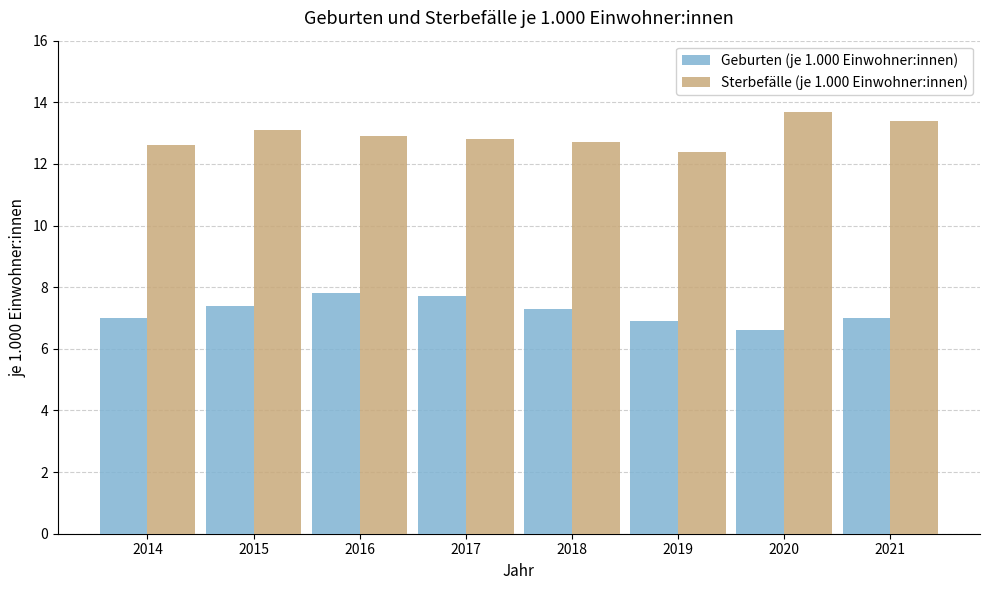

Reading right to left, transcribe all the data shown in this chart.

Geburten (je 1.000 Einwohner:innen): 7.0	6.6	6.9	7.3	7.7	7.8	7.4	7.0
Sterbefälle (je 1.000 Einwohner:innen): 13.4	13.7	12.4	12.7	12.8	12.9	13.1	12.6